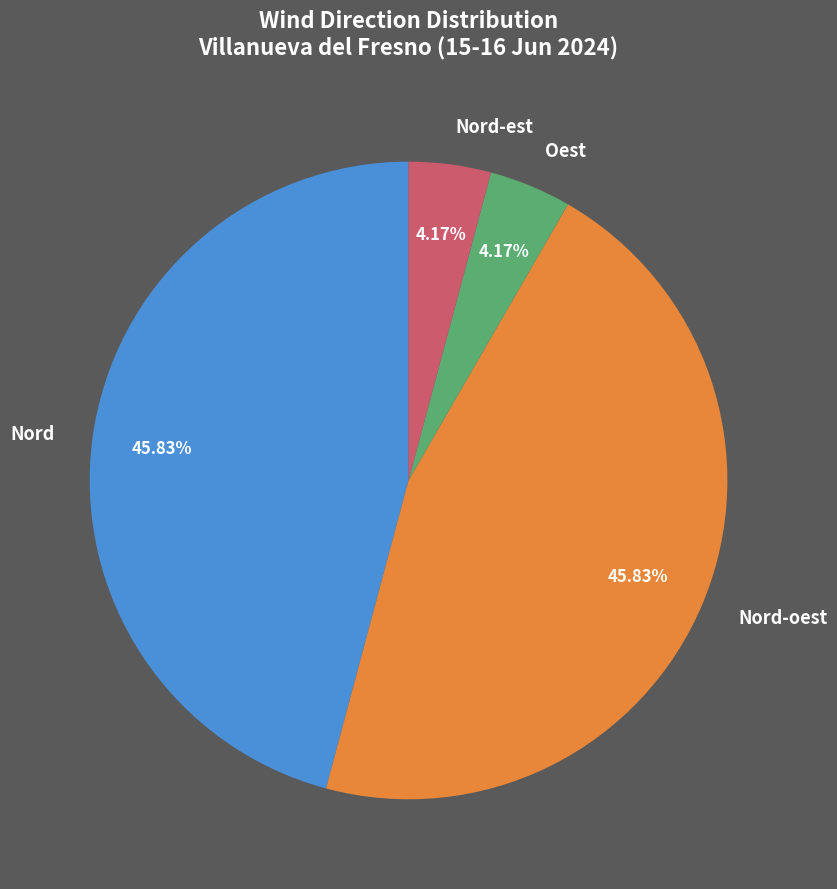

Between Nord-est and Nord-oest, which is larger?

Nord-oest